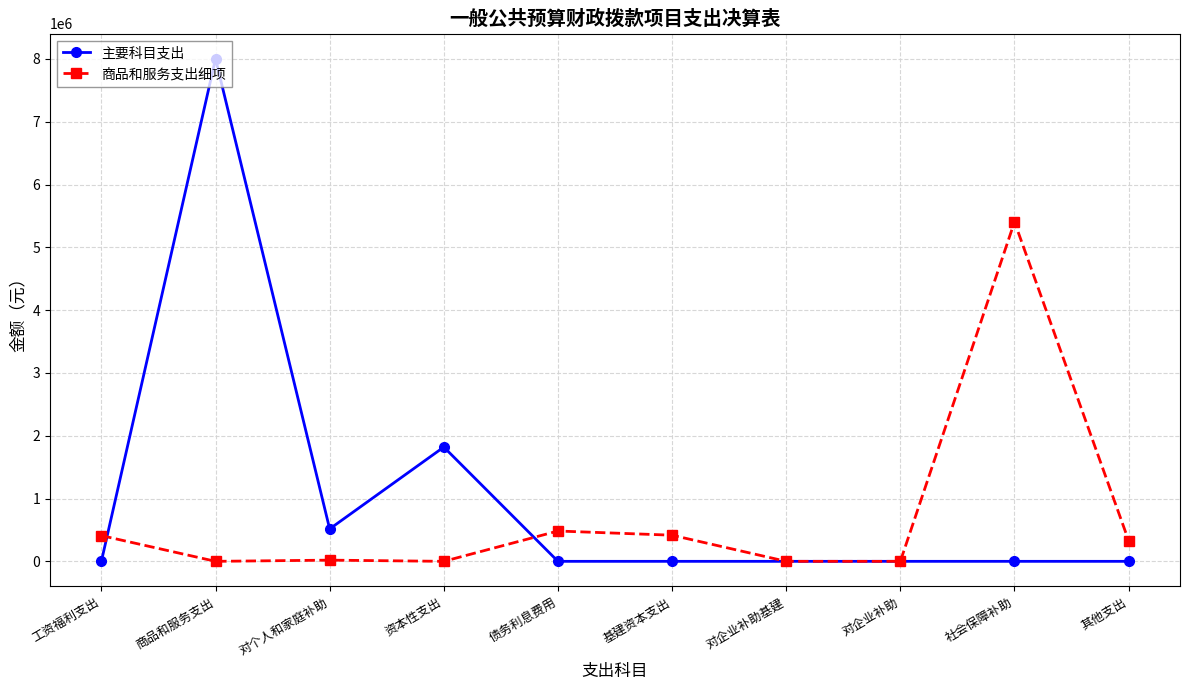

List the series in order of their overall mean, highest first.

主要科目支出, 商品和服务支出细项